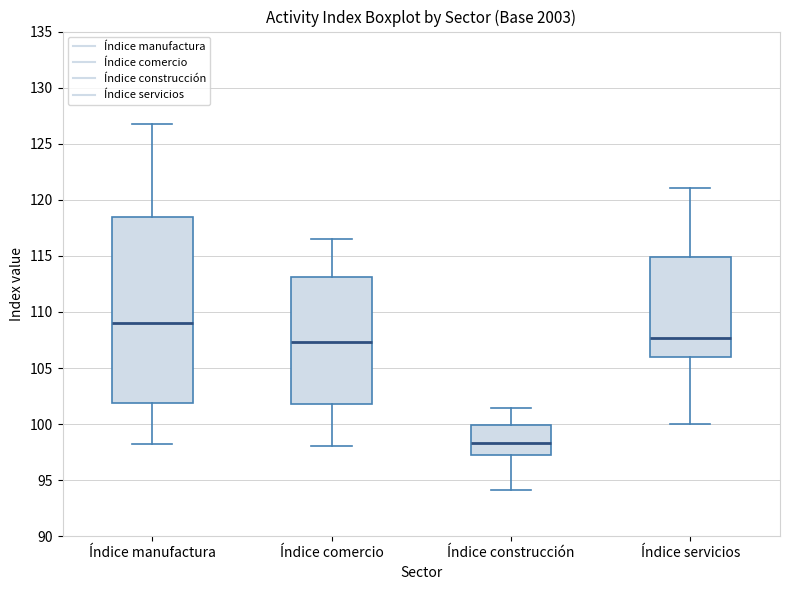

Comparing the boxes themselves (not the whiskers), which one is the tallest?

Índice manufactura